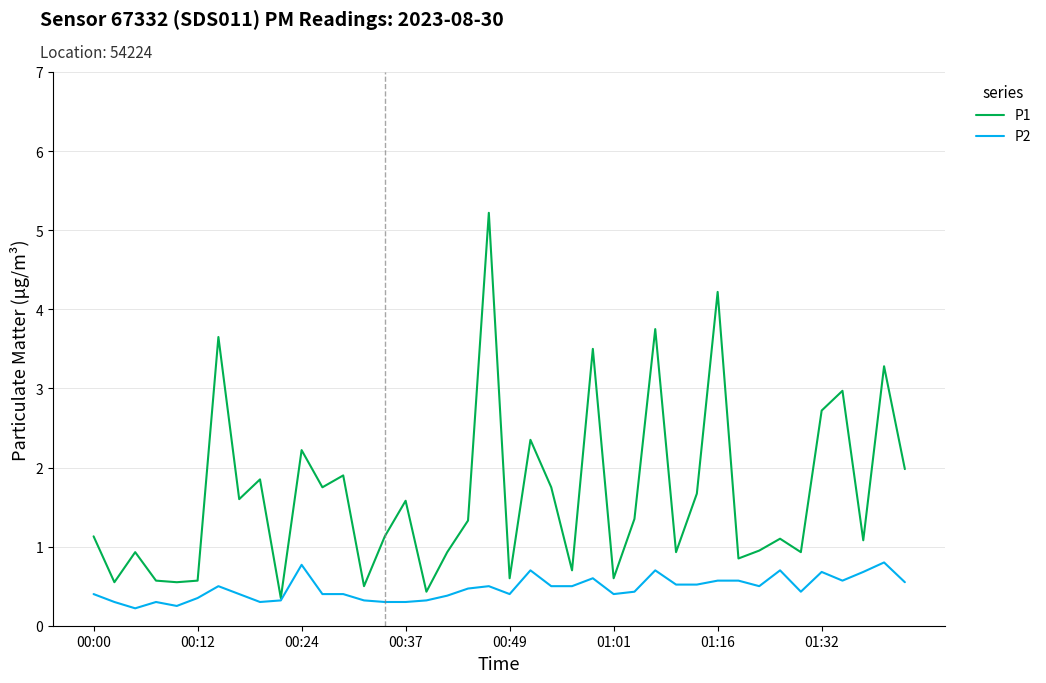

Rank the series by their maximum value, from highest to lowest.

P1, P2